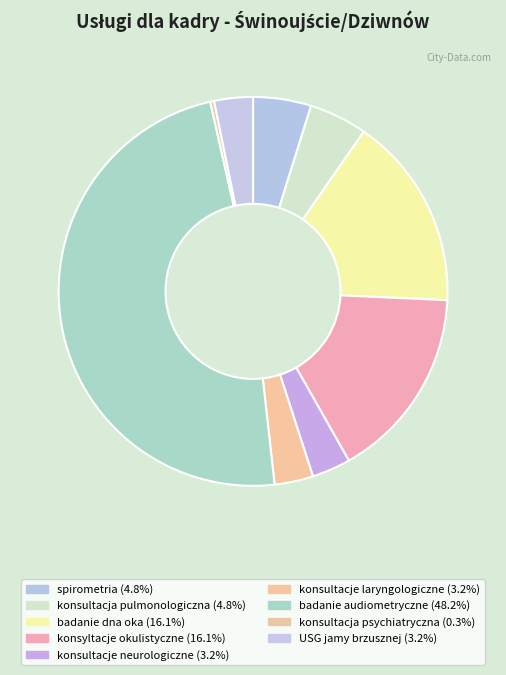

How many segments does this pie chart have?

9